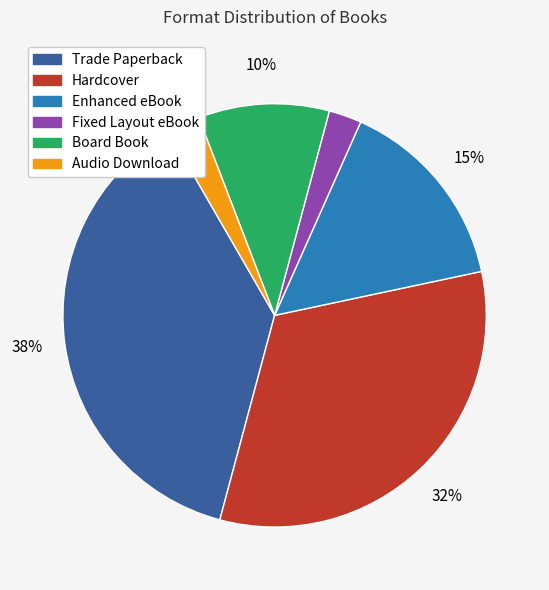

Is it true that Board Book is 10% of the pie?

True